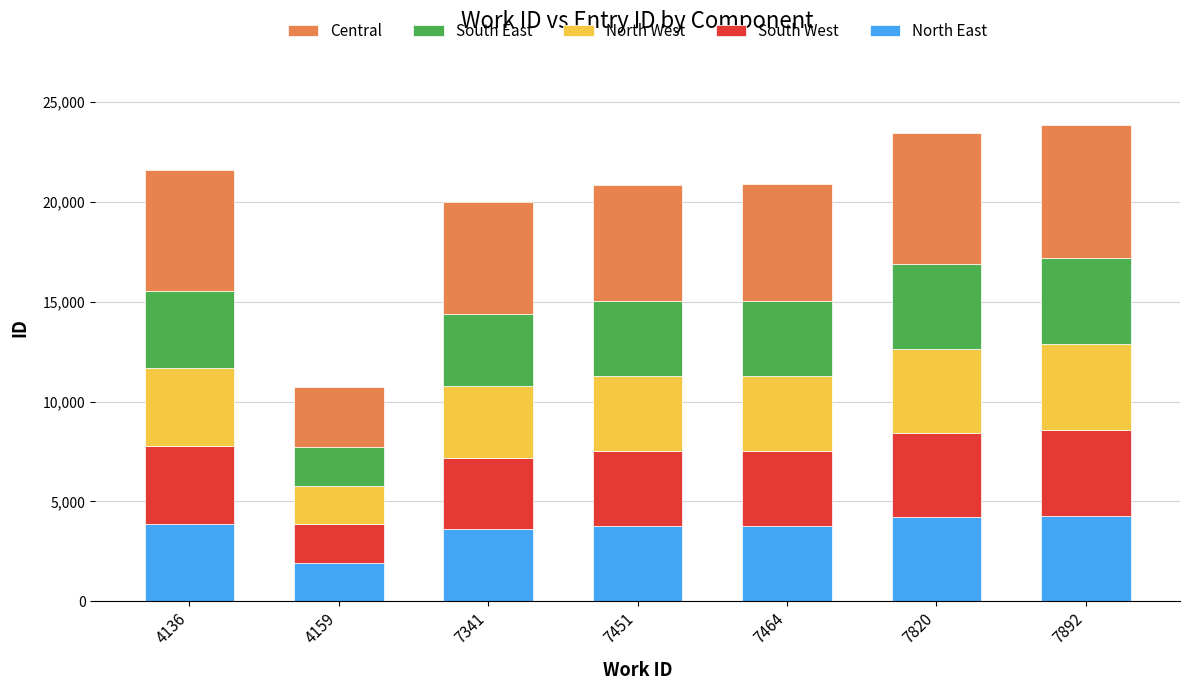

What is the minimum value for North East?

1927.6